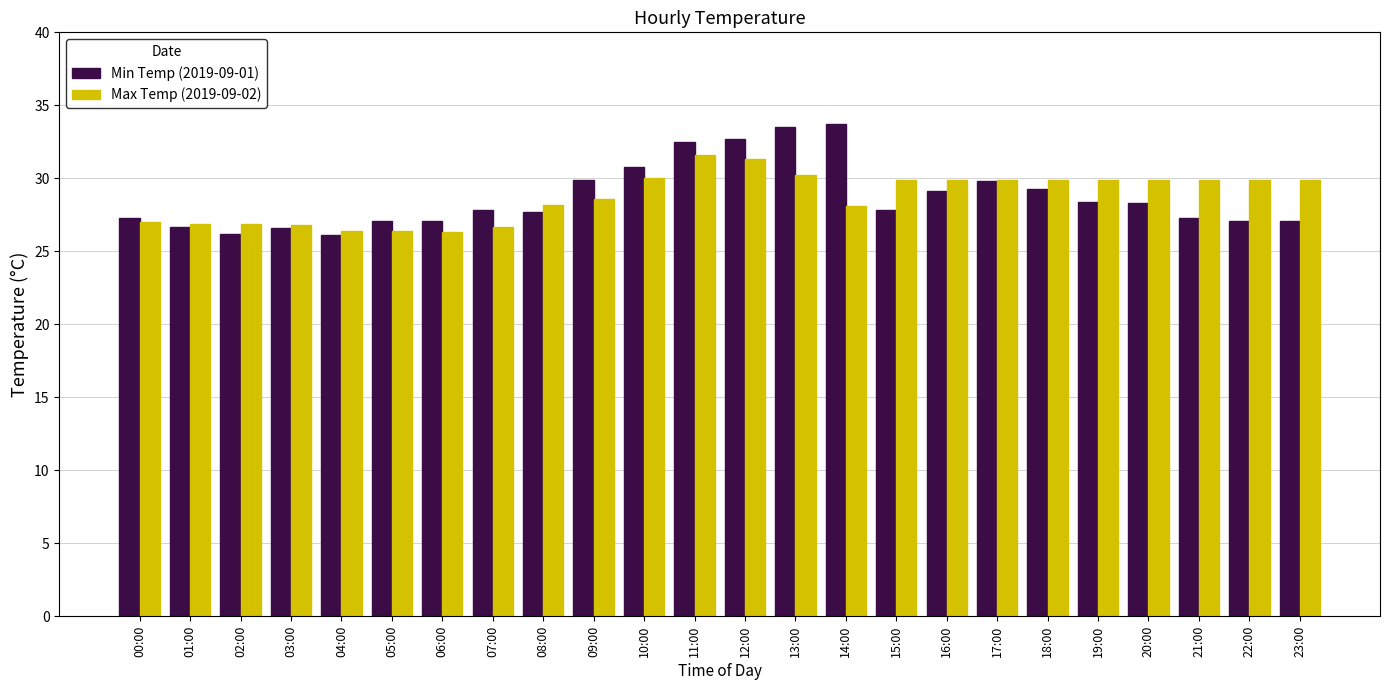

What is the difference between the highest and lowest values at 06:00?

0.8